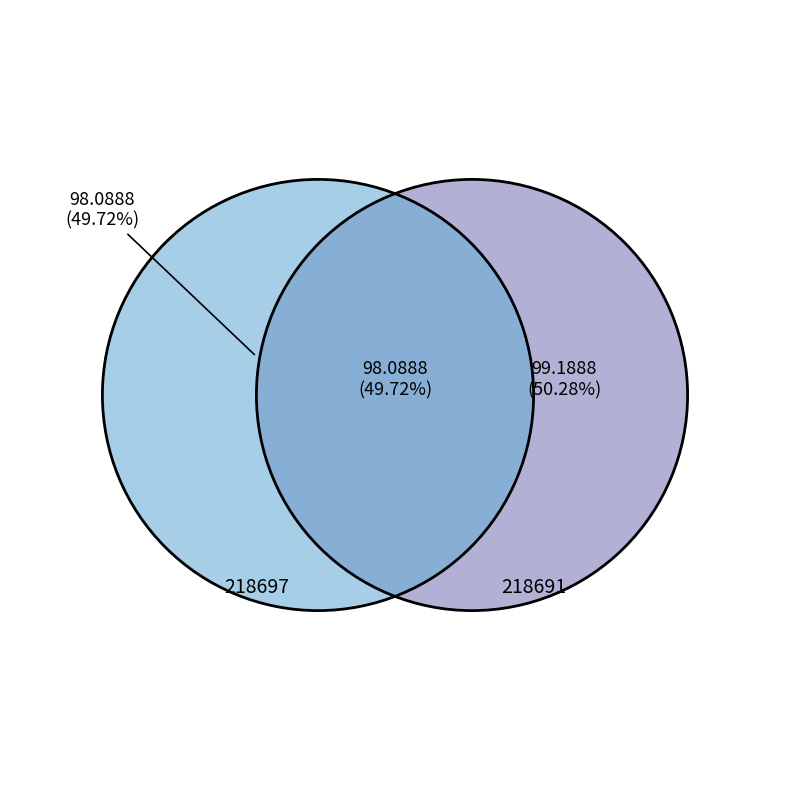

Rank the categories by value from highest to lowest.

218691, 218697